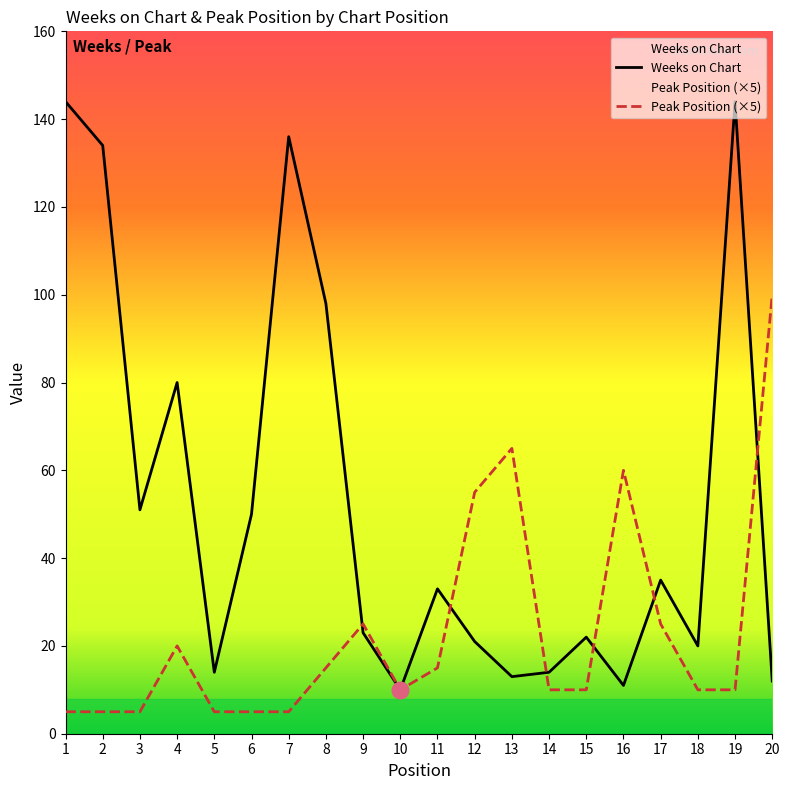

True or false: Weeks on Chart has a value of 21 at 12.

True